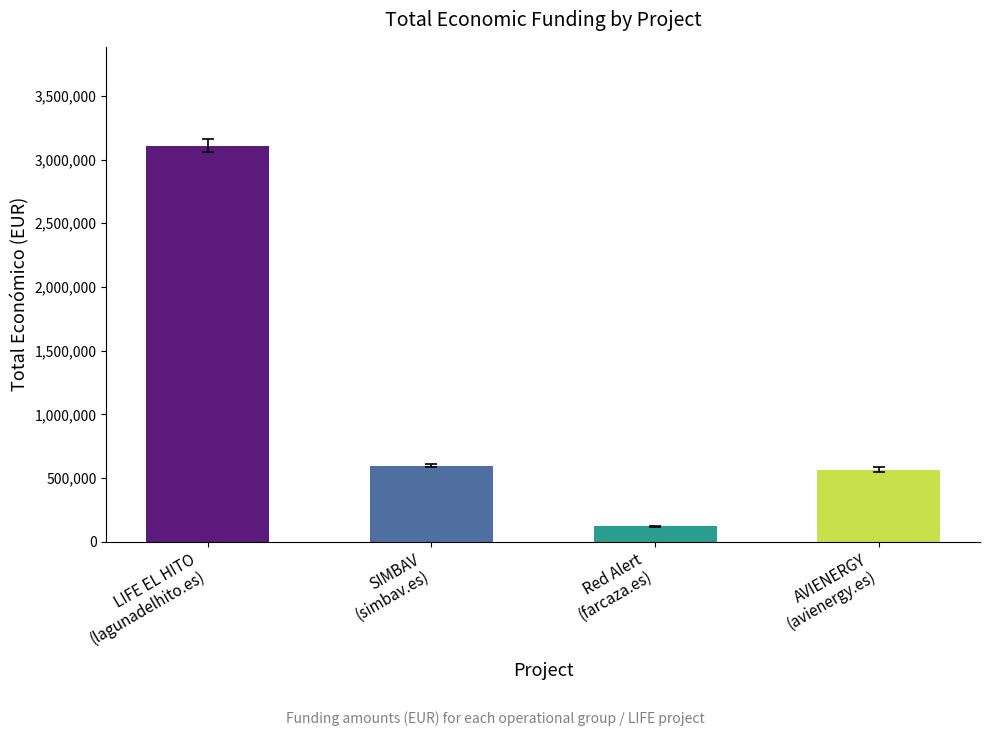

Does the chart contain stacked bars?

No